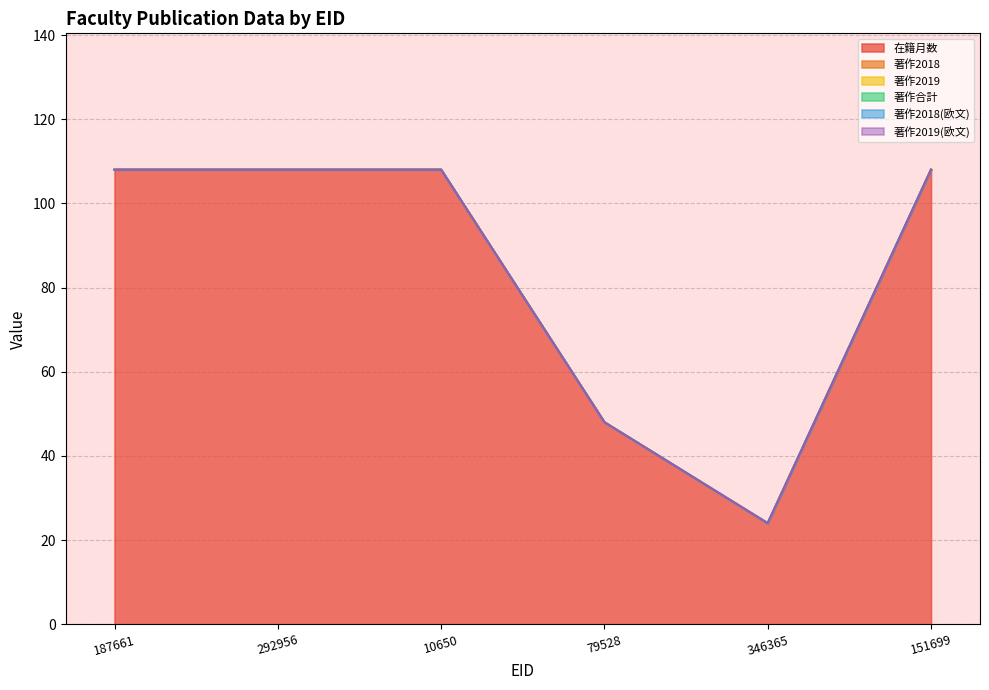

Reading left to right, extract all data points from this chart.

在籍月数: 108	108	108	48	24	108
著作2018: 0	0	0	0	0	0
著作2019: 0	0	0	0	0	0
著作合計: 0	0	0	0	0	0
著作2018(欧文): 0	0	0	0	0	0
著作2019(欧文): 0	0	0	0	0	0